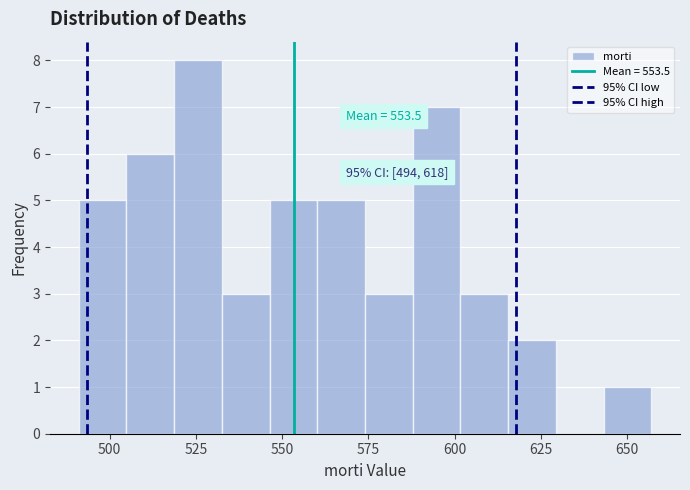

Around what value on the x-axis is the tallest bar? Give the approximate position of its centre, as read against the axis.

525